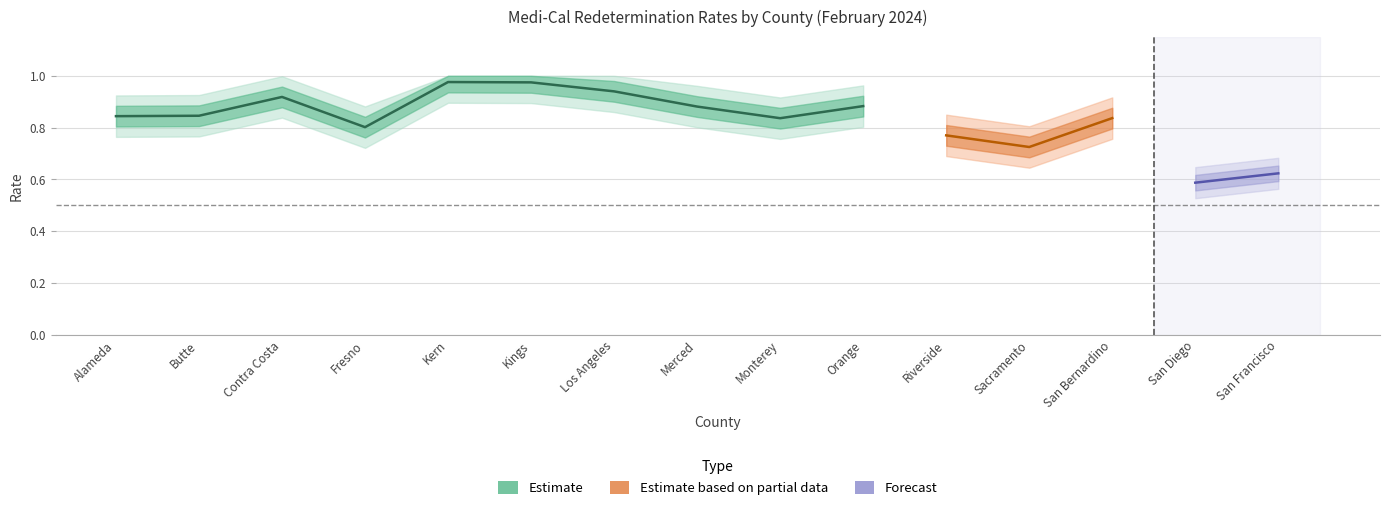

What is the maximum value shown in the chart?

1.0